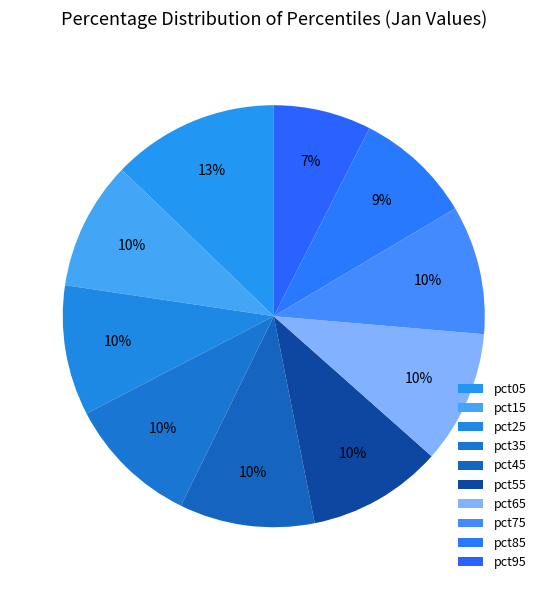

Count the number of slices in the pie.

10